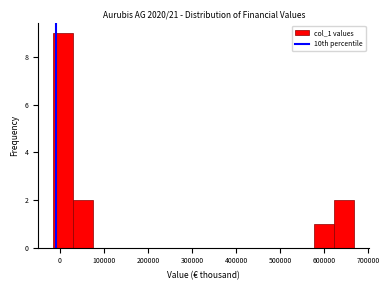

Over which range of the x-axis is the bar tallest?

-20000 to 30000